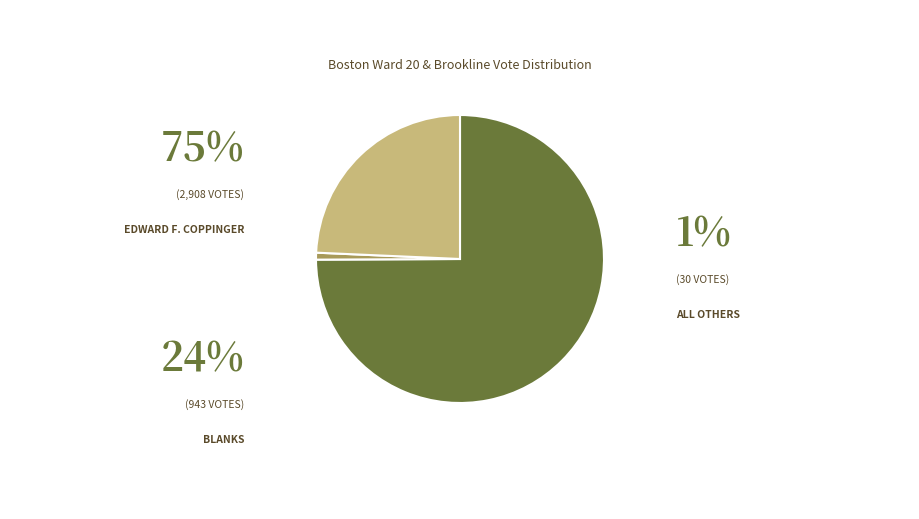

Count the number of slices in the pie.

3